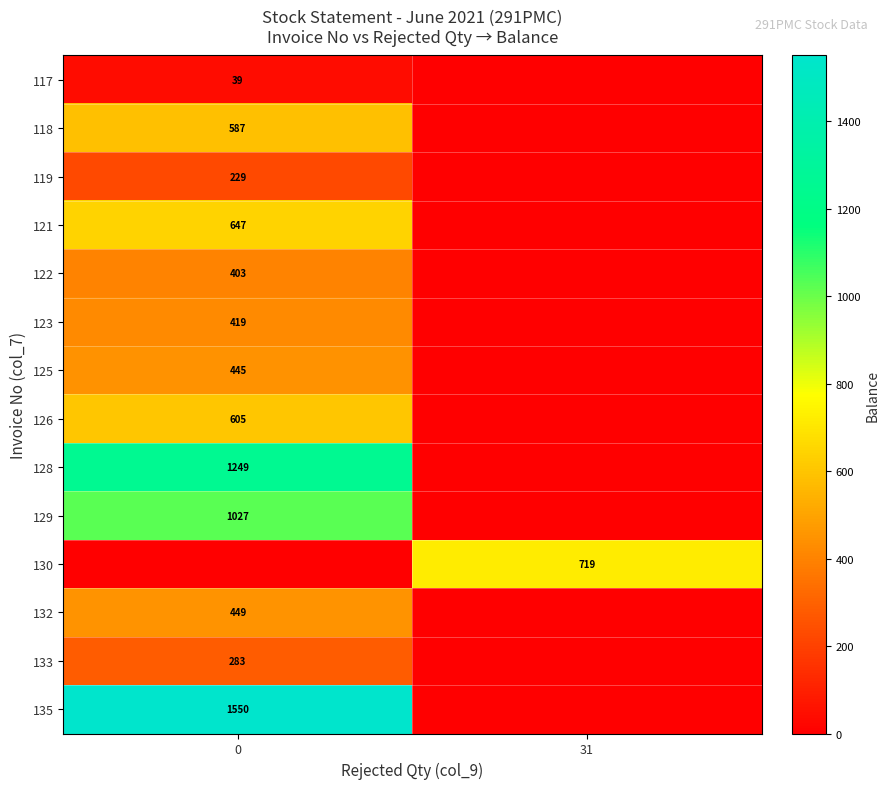

What is the total value across all series at 31?

719